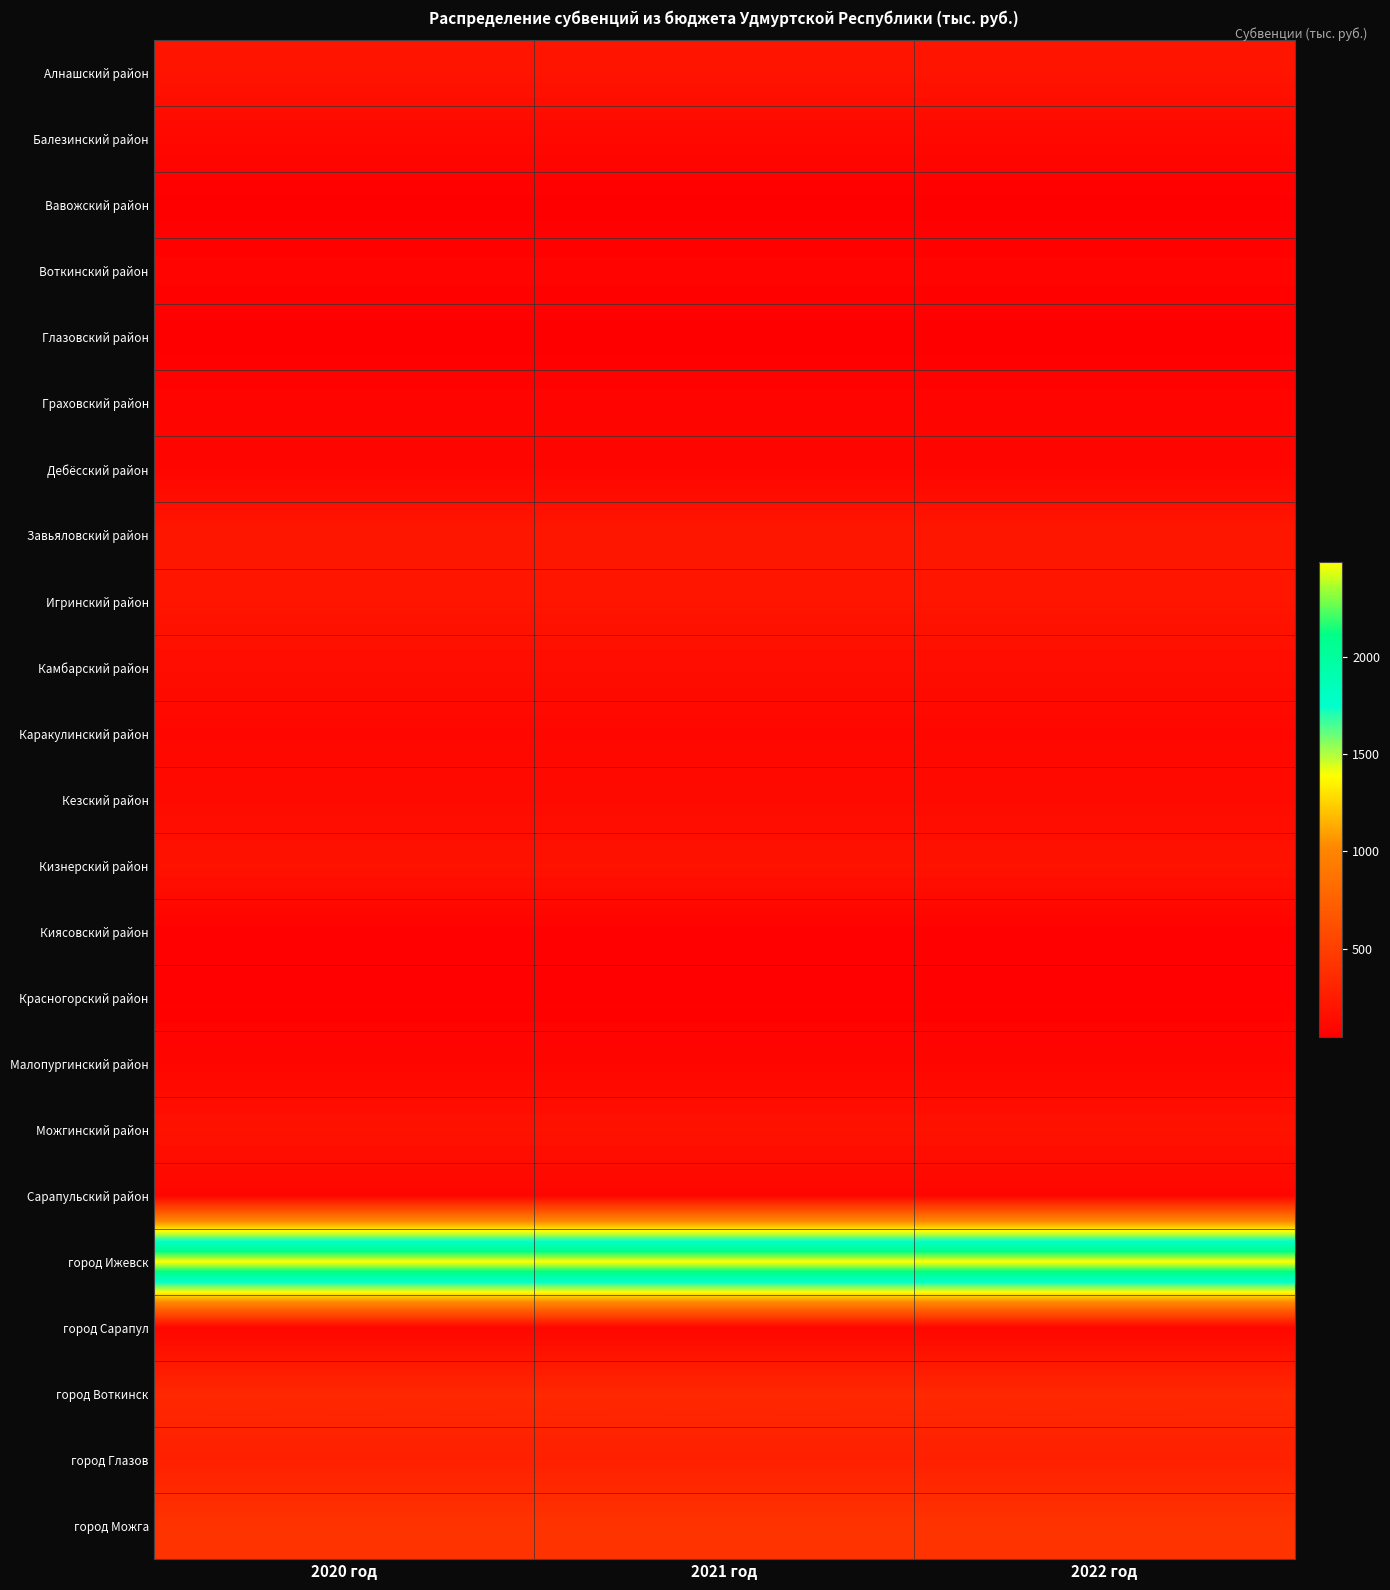

At which category is the sum across all series the highest?

2020 год